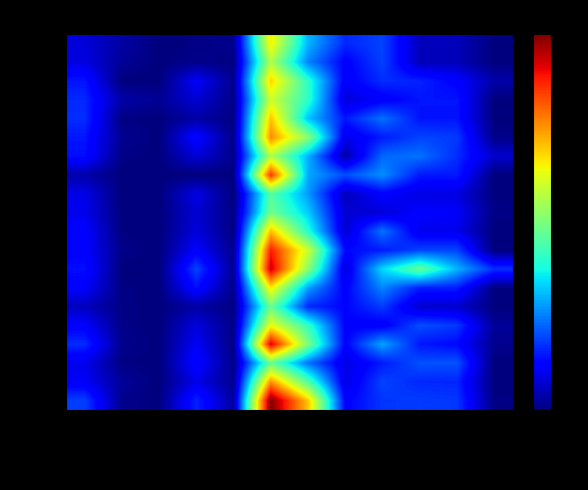

Which series has the largest total across all categories?

Kobiór